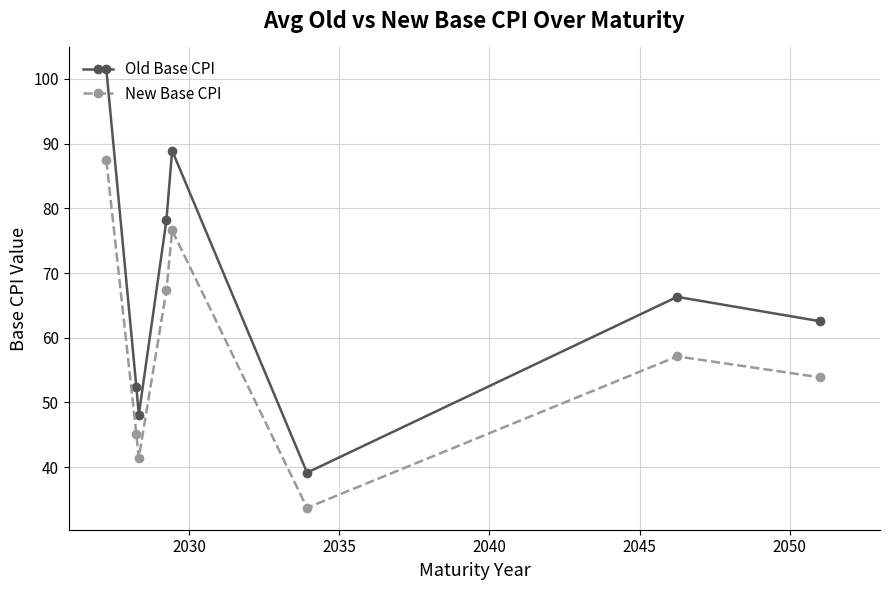

What is the minimum value shown in the chart?

33.7